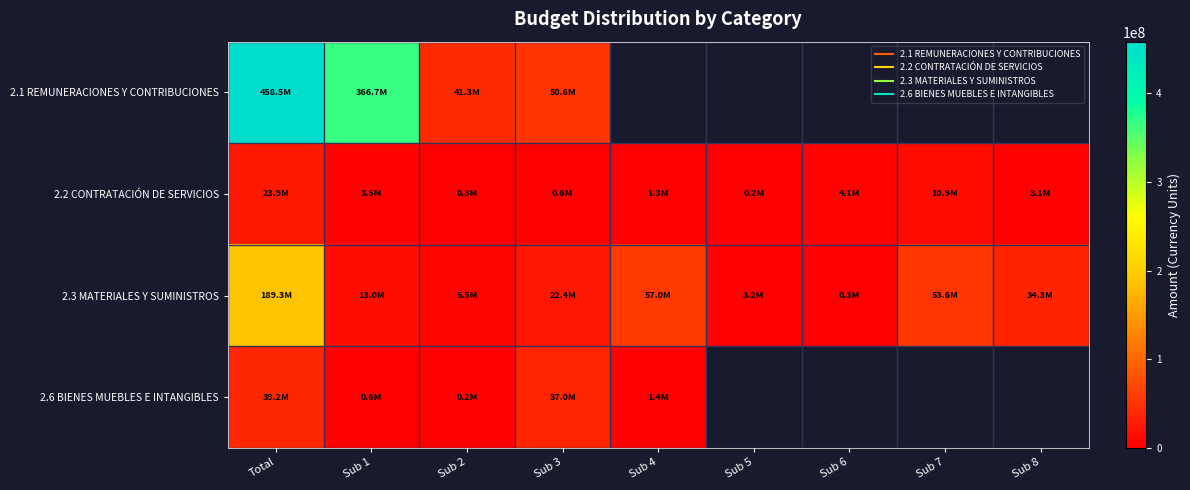

What is the total value across all series at Sub 1?

383742850.0